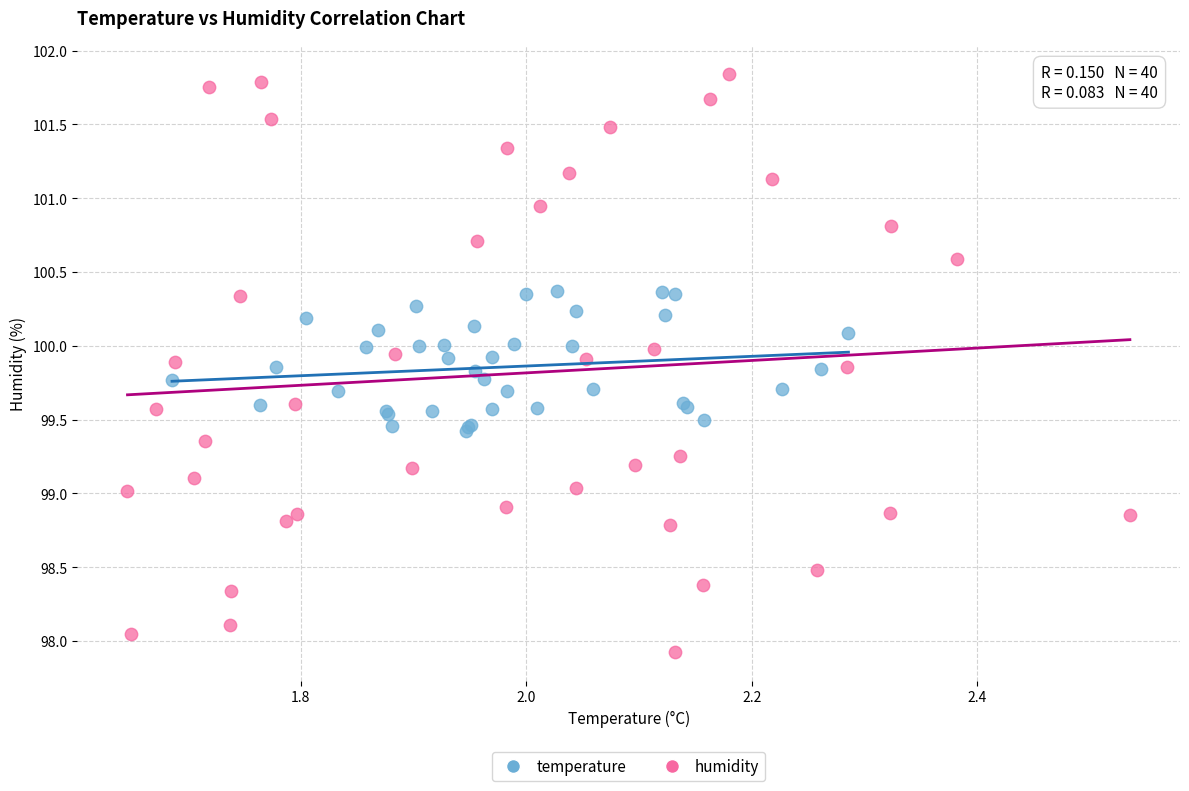

Which series reaches the maximum Y coordinate?

humidity